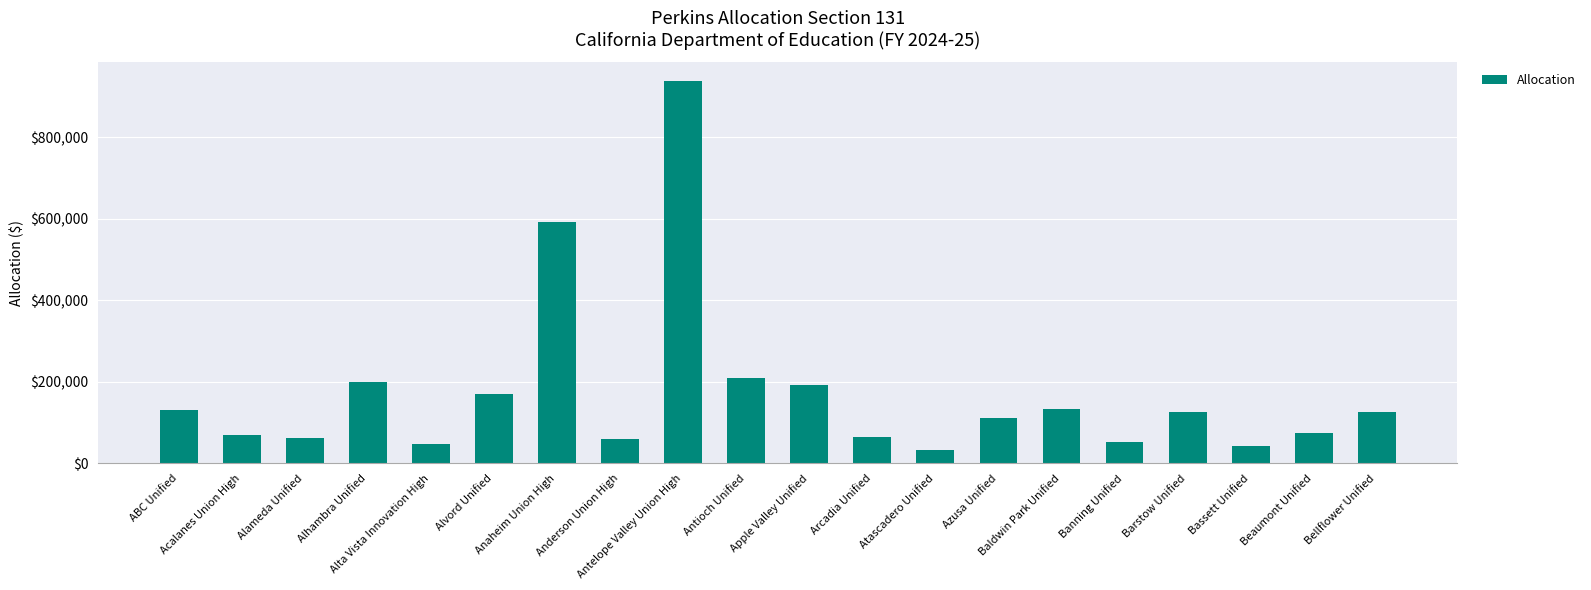

What is the average value?

171680